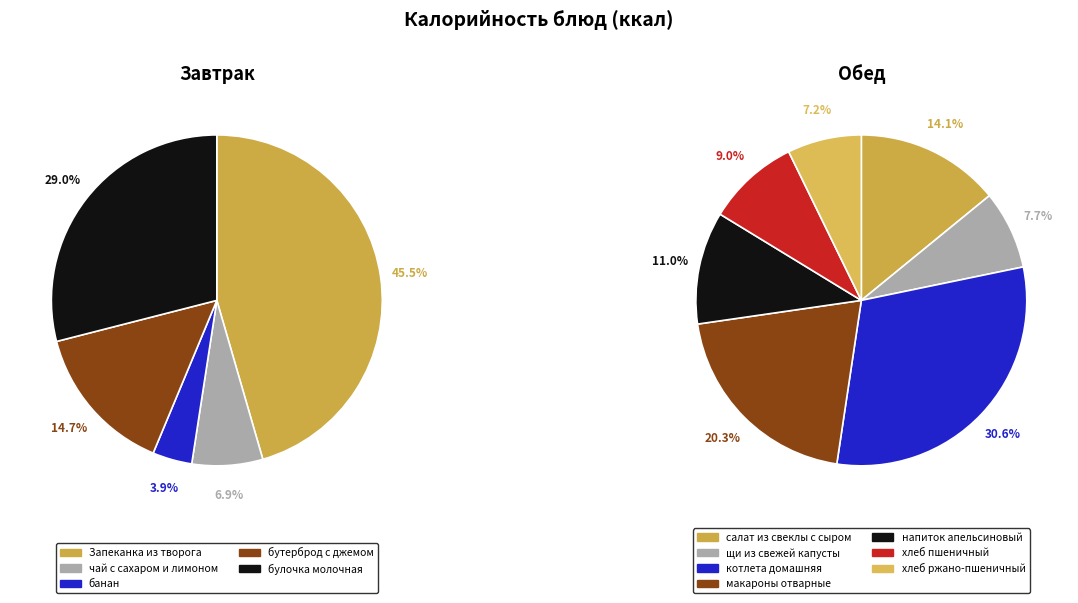

What is the ratio of the value at хлеб ржано-пшеничный to the value at щи из свежей капусты?

0.9